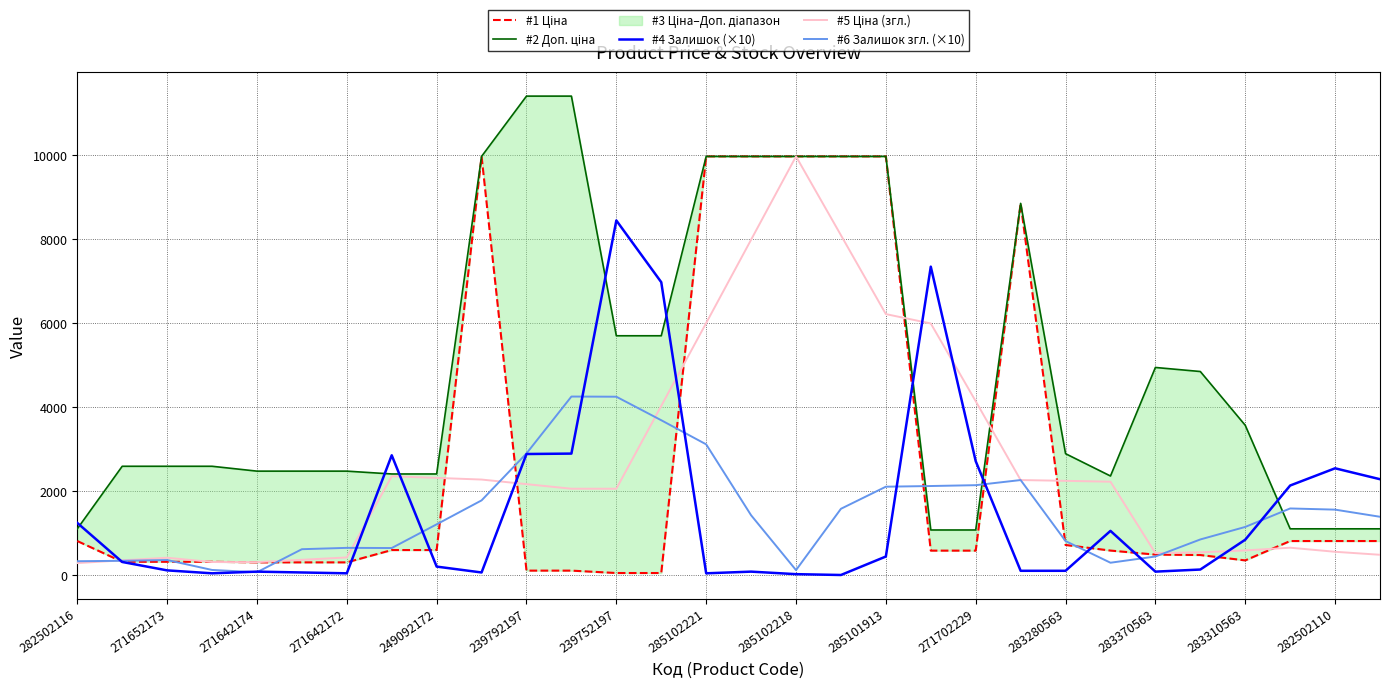

What is the value of the #6 Залишок згл. (×10) point at the 13th from the left?

4254.0